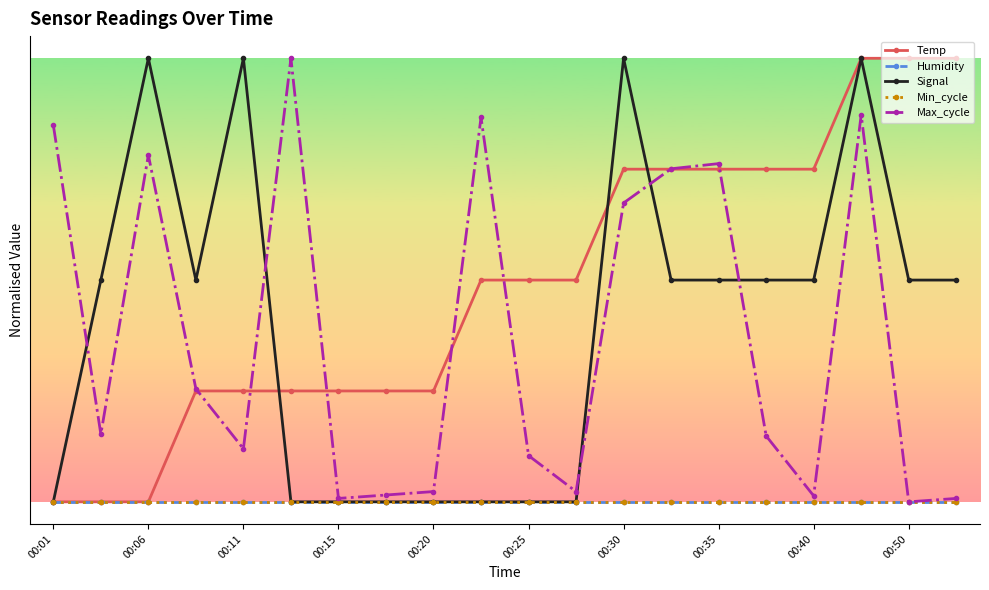

Is this an area chart (filled region under the line)?

No